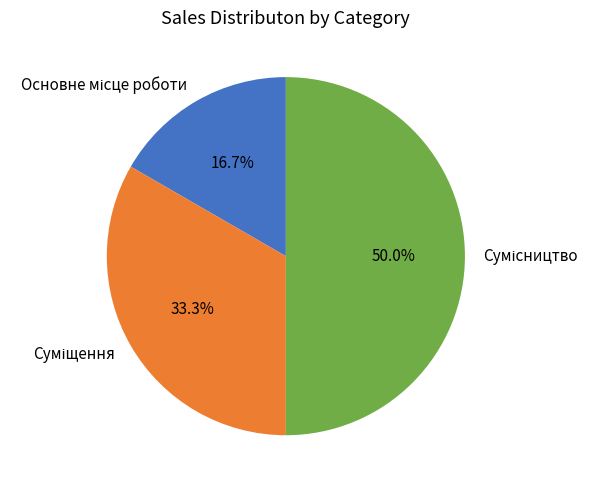

How many slices are in this pie chart?

3